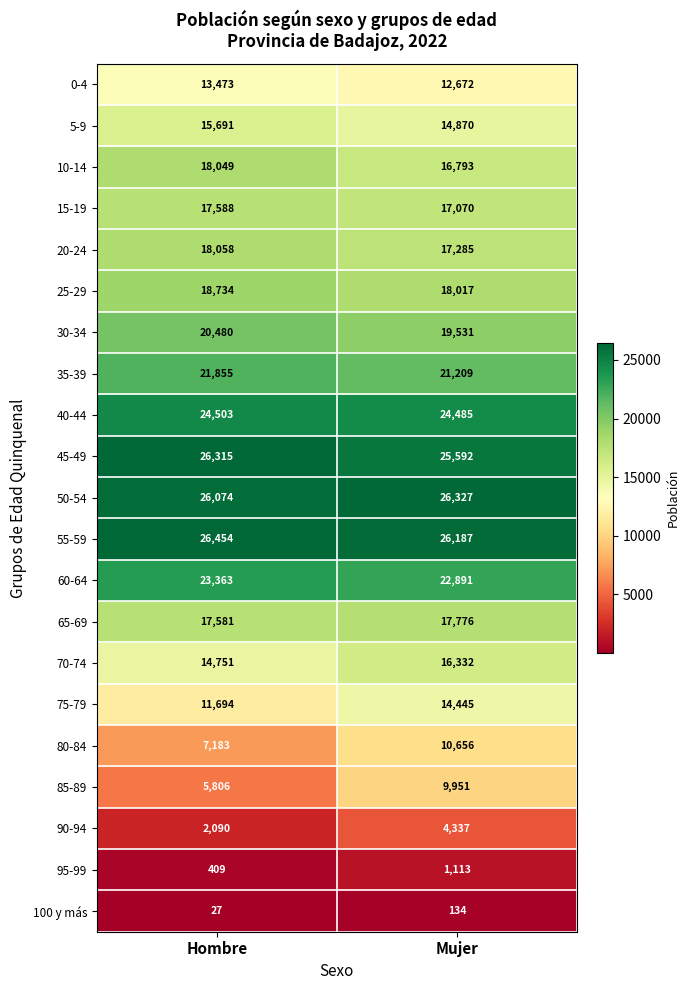

Rank the series at Hombre from highest to lowest value.

55-59, 45-49, 50-54, 40-44, 60-64, 35-39, 30-34, 25-29, 20-24, 10-14, 15-19, 65-69, 5-9, 70-74, 0-4, 75-79, 80-84, 85-89, 90-94, 95-99, 100 y más